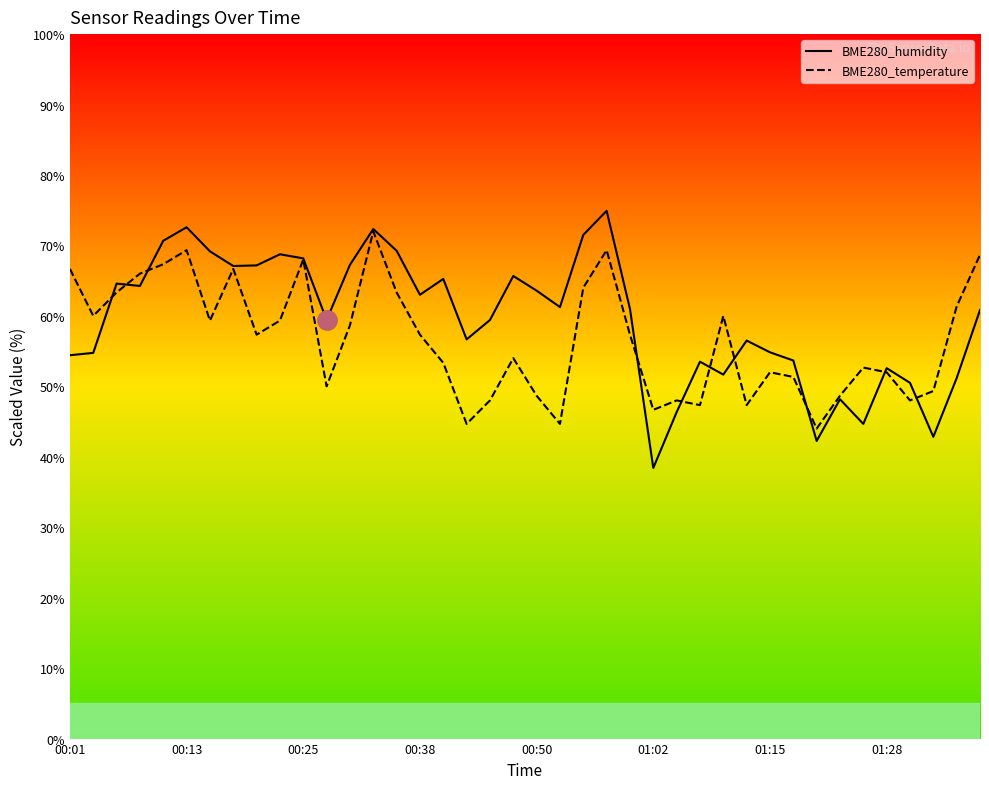

What is the maximum value shown in the chart?

74.9